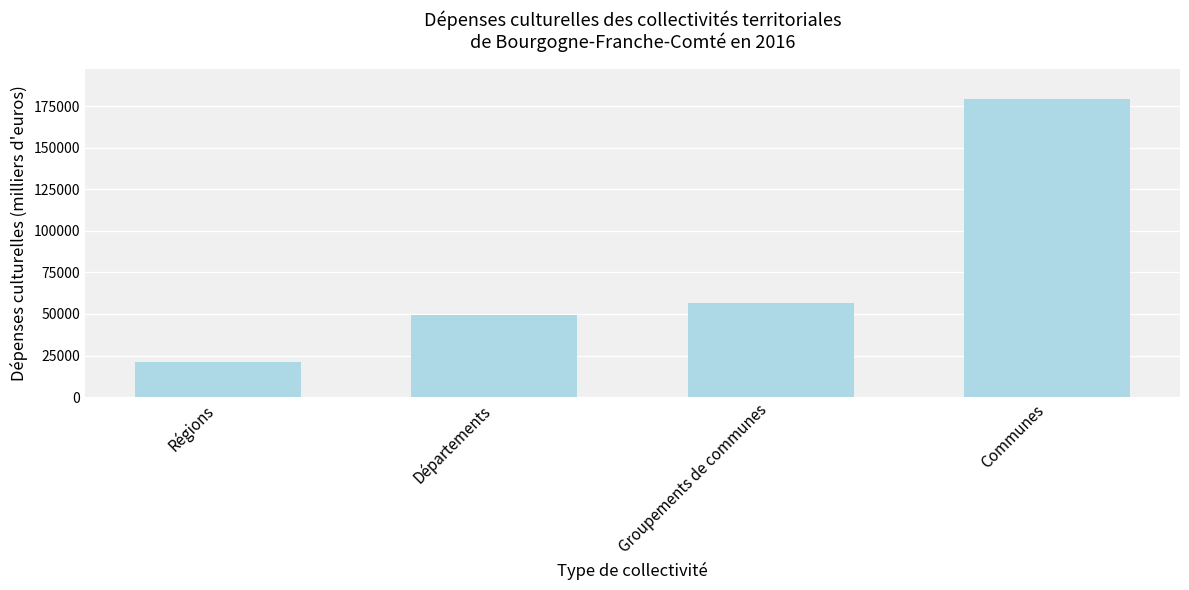

The value at Départements is 19869.0. True or false?

False